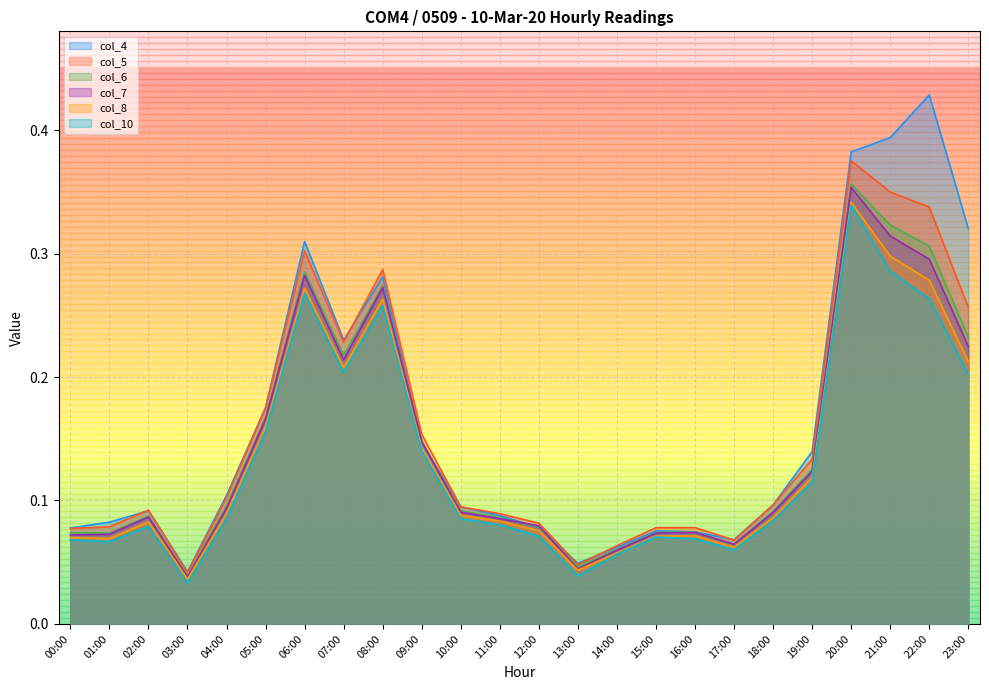

At 01:00, list the series in order from smallest to largest.

col_10, col_8, col_7, col_6, col_5, col_4